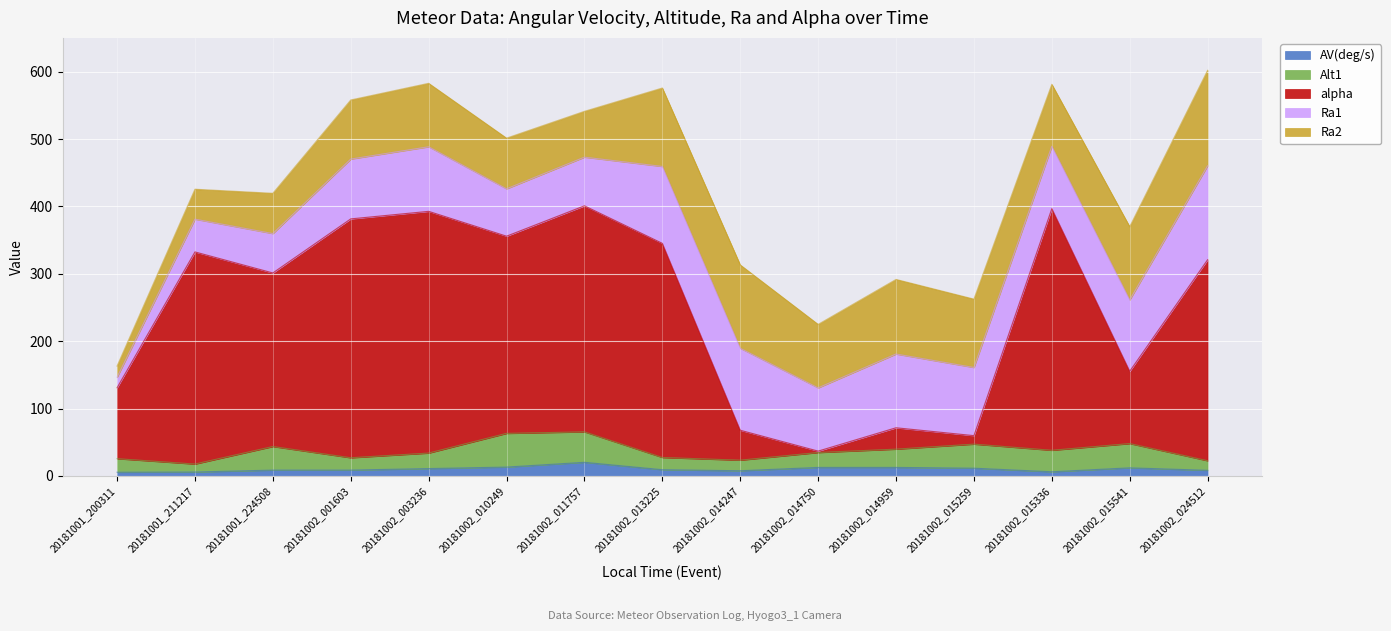

What is the total value across all series at 20181002_011757?

541.1